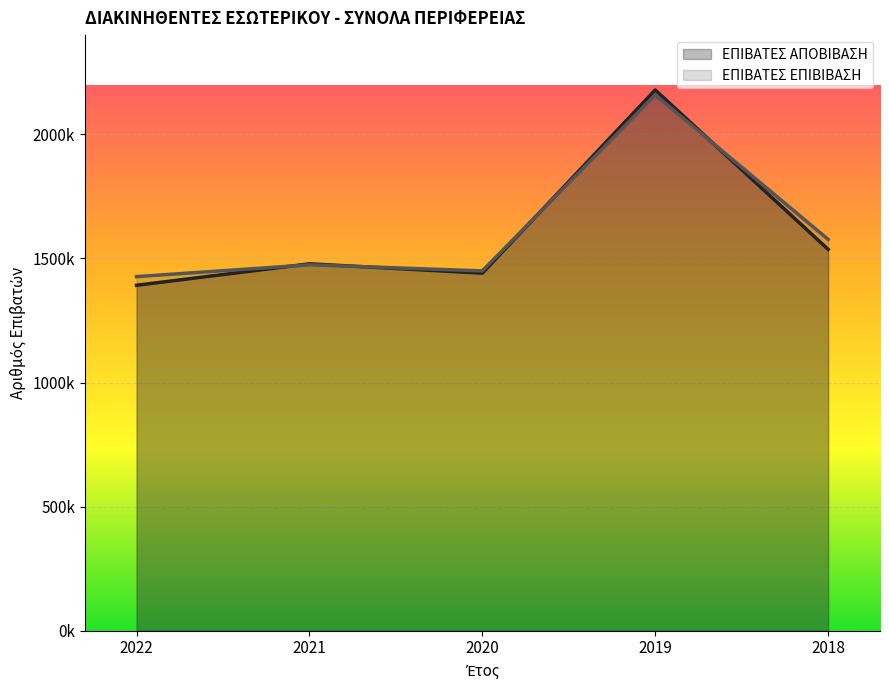

What is the value of the ΕΠΙΒΑΤΕΣ ΕΠΙΒΙΒΑΣΗ point at the 2nd from the left?

1474425